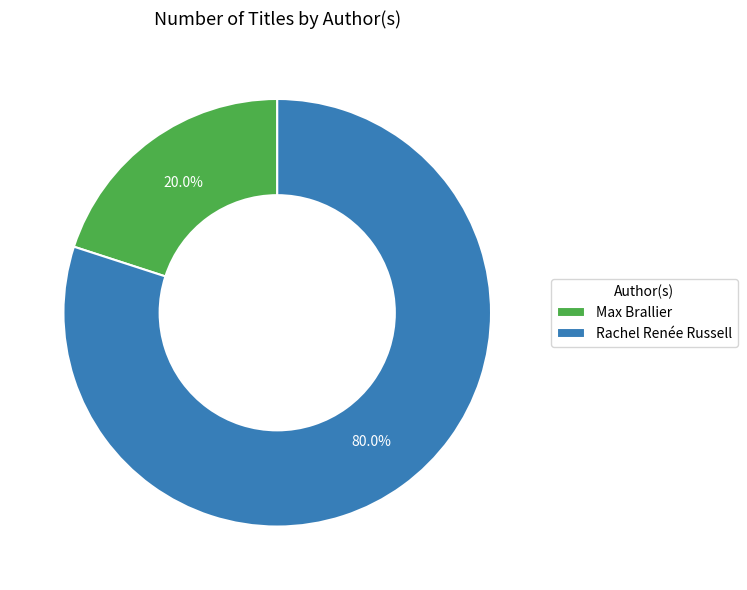

What percentage is the Max Brallier slice, to the nearest percent?

20%